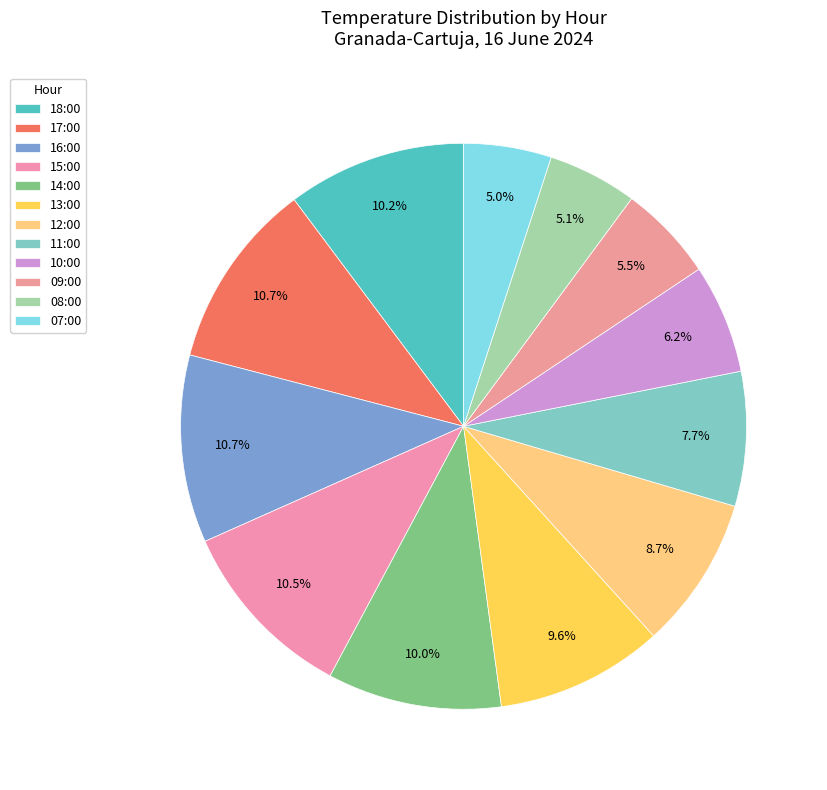

Which slice is the largest?

17:00